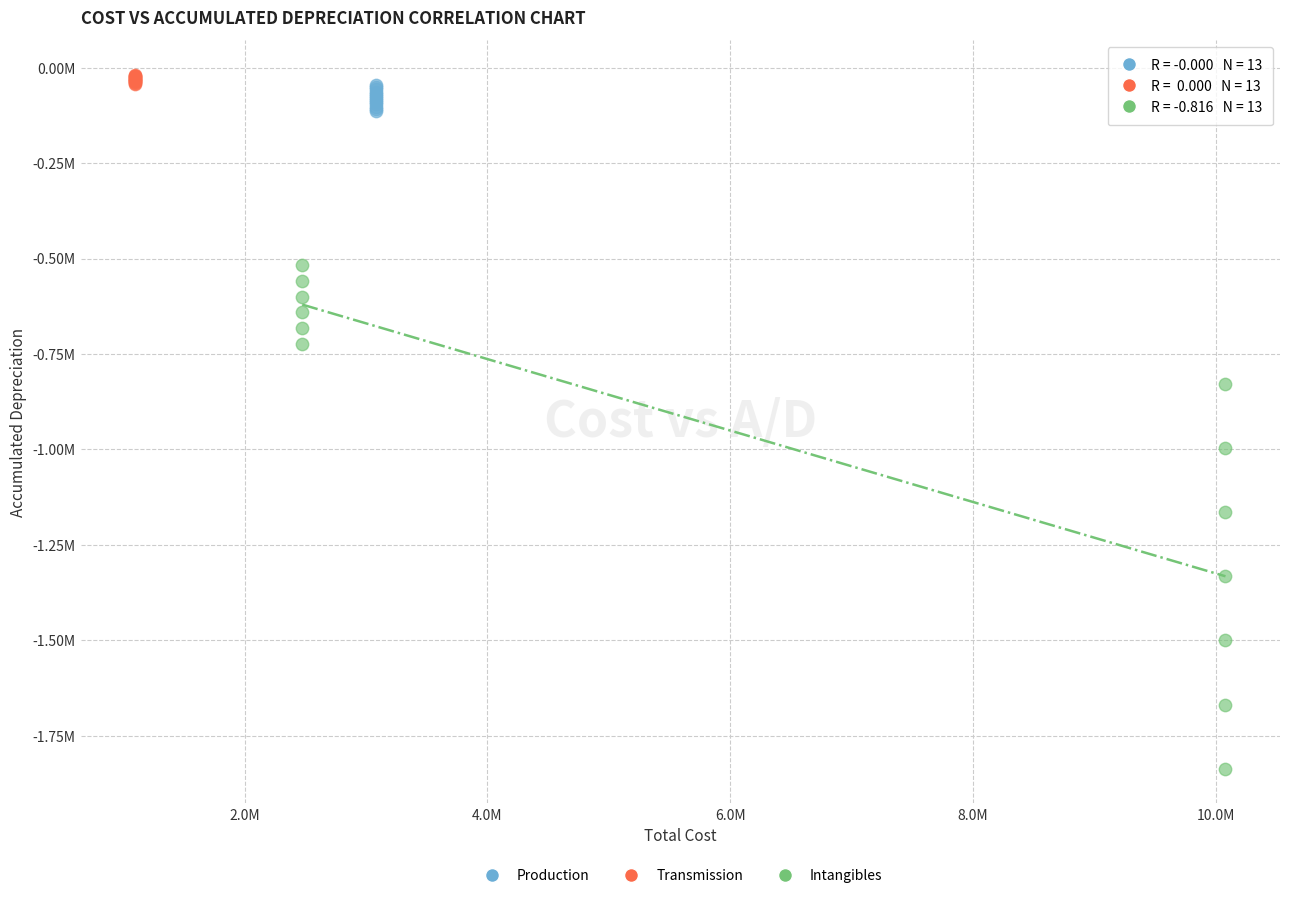

What are all the series names shown in the legend?

Production, Transmission, Intangibles